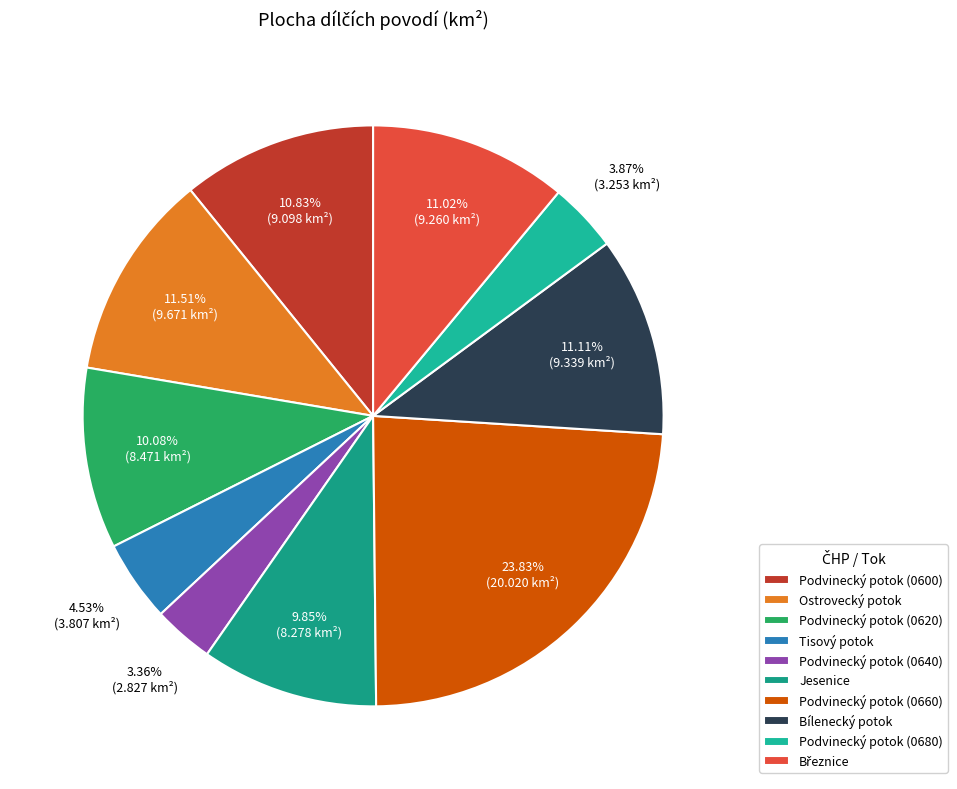

Is there any slice that represents more than half of the pie?

No